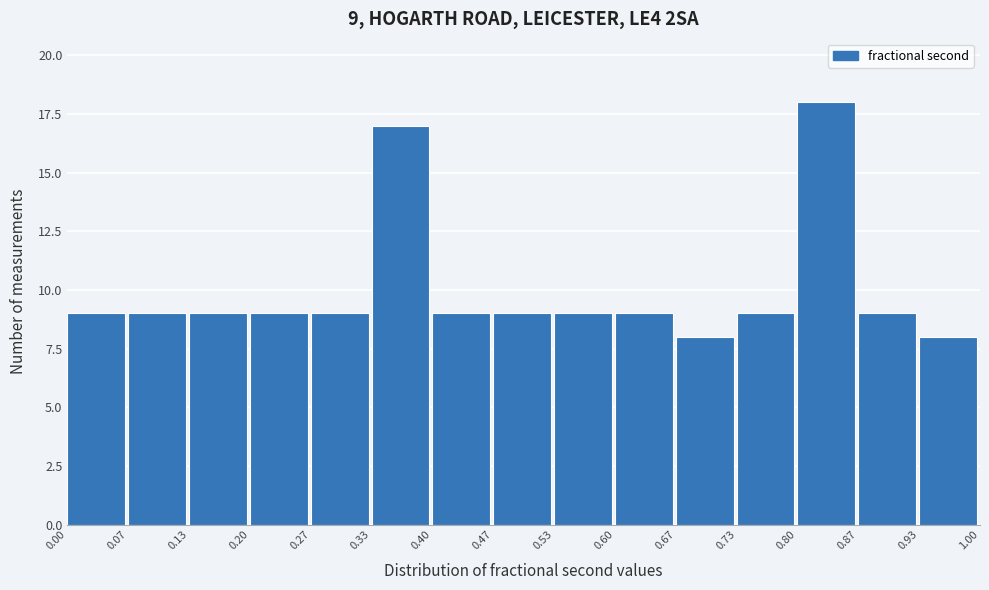

Which range on the x-axis has the tallest bar?

0.80 to 0.87